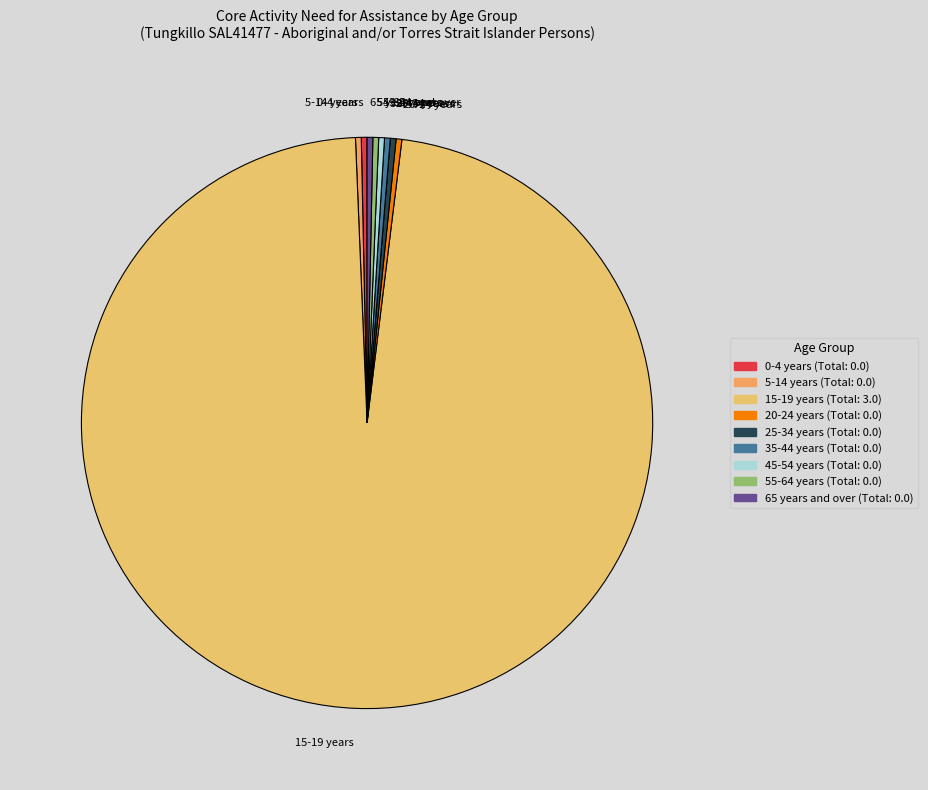

Which slice is the largest?

15-19 years